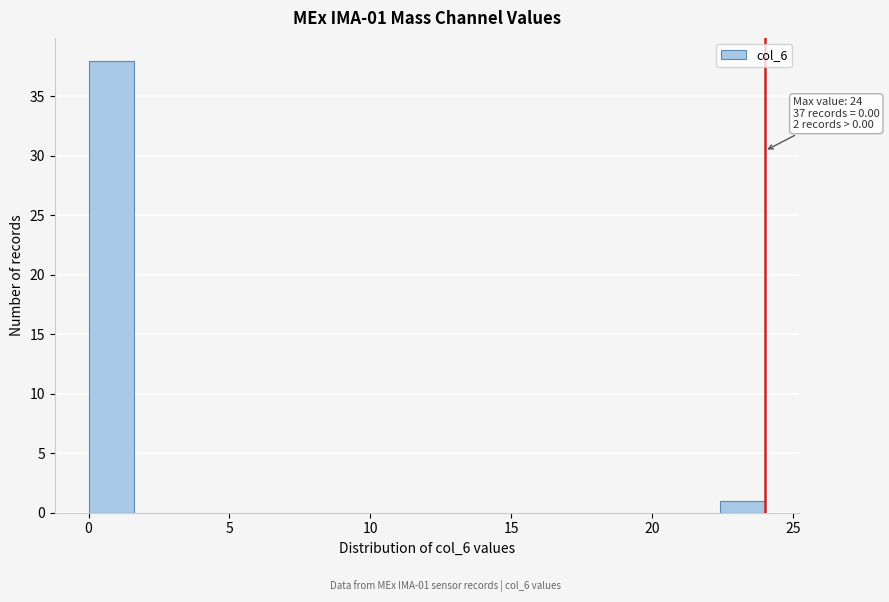

Read against the x-axis, roughly where is the centre of the tallest bar?

1.0